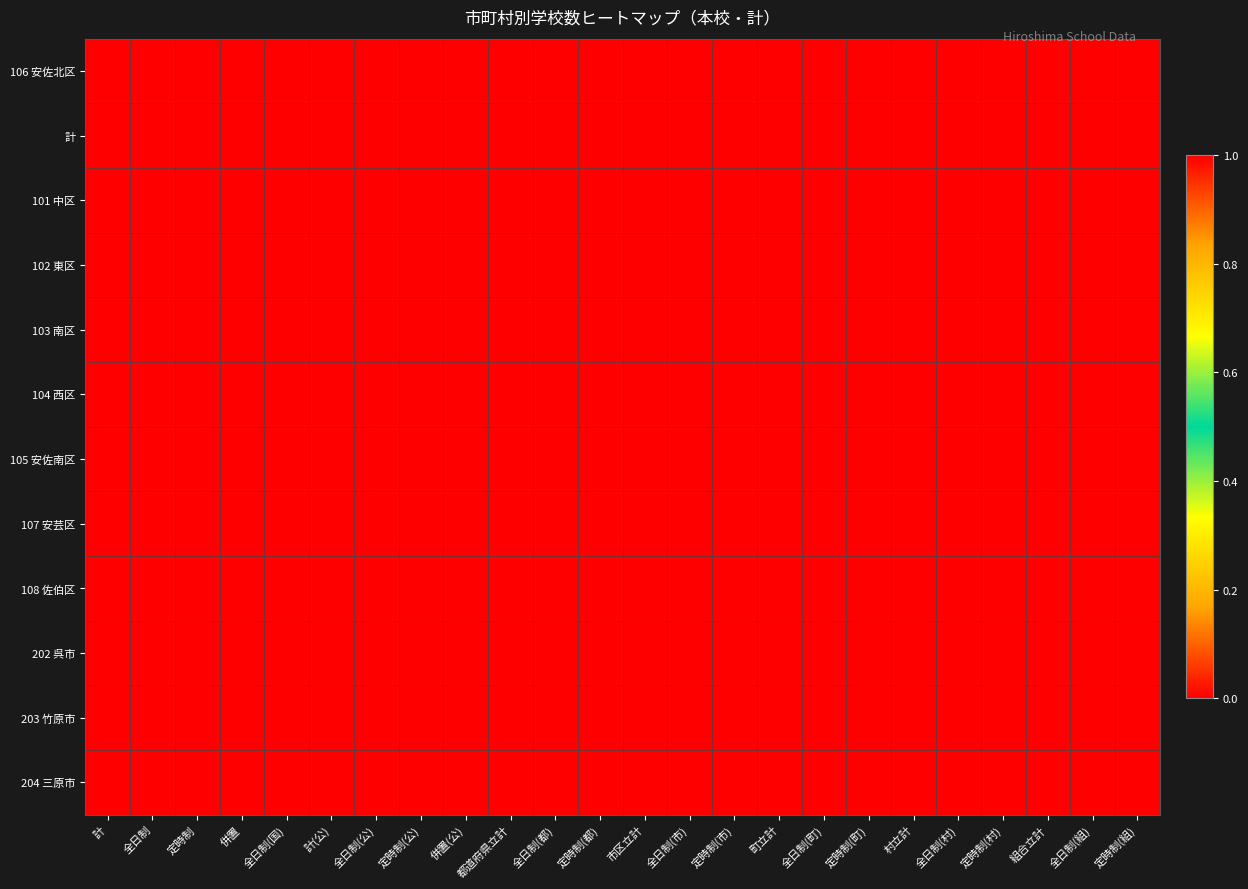

At how many categories does at least one series exceed 0?

7